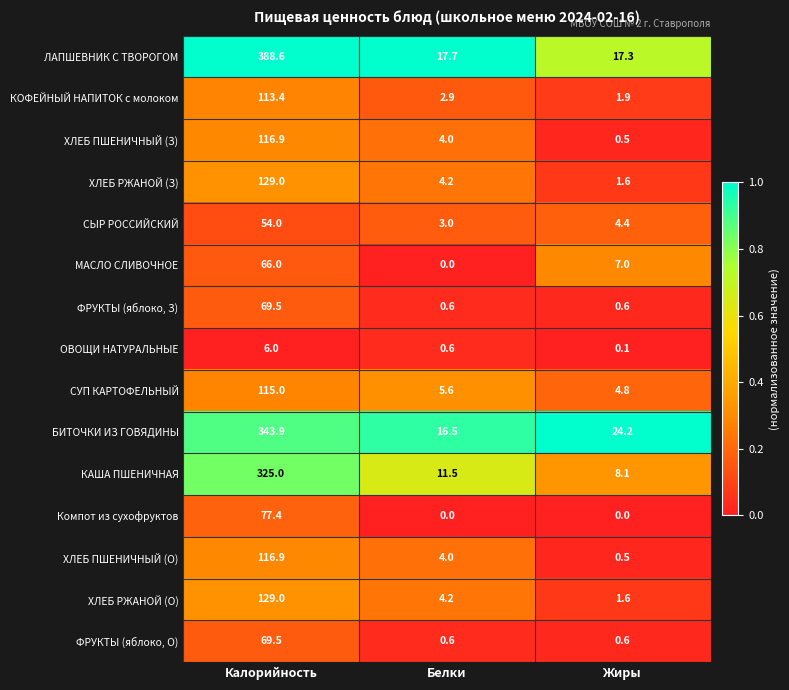

What is the spread (max minus min) of values at Белки?

17.7